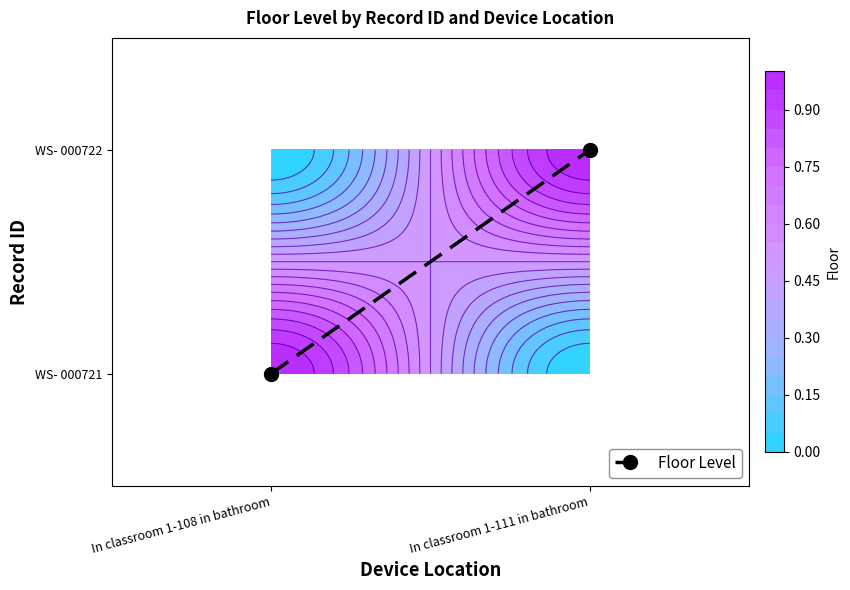

What is the sum of all values?

1